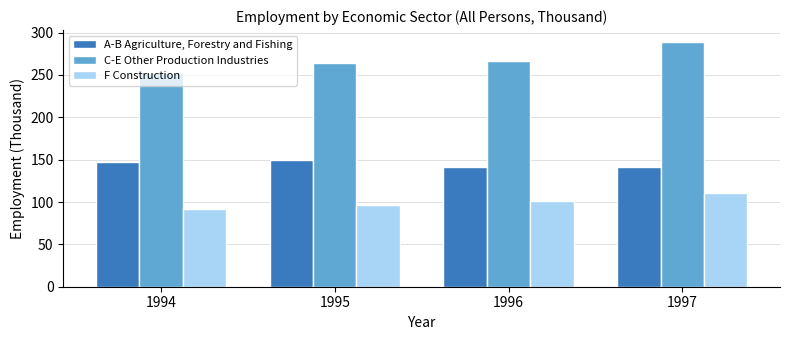

Which category has the lowest value in the C-E Other Production Industries series?

1994